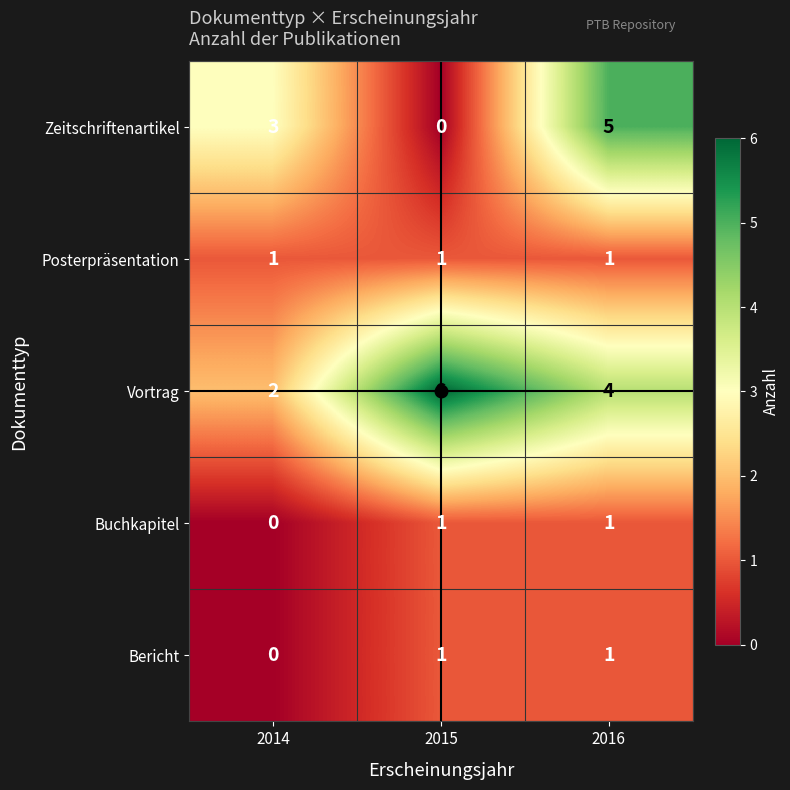

True or false: Zeitschriftenartikel has a value of 3 at 2014.

True